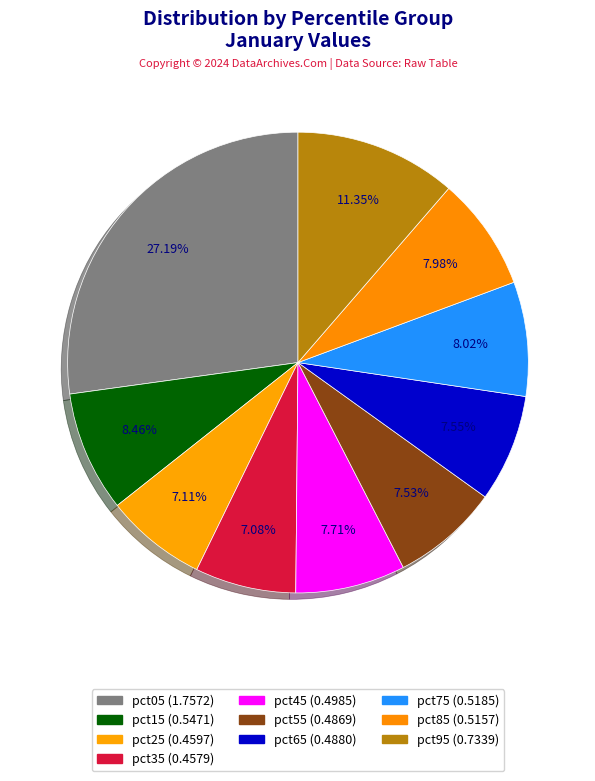

Is pct15 the majority of the pie?

No